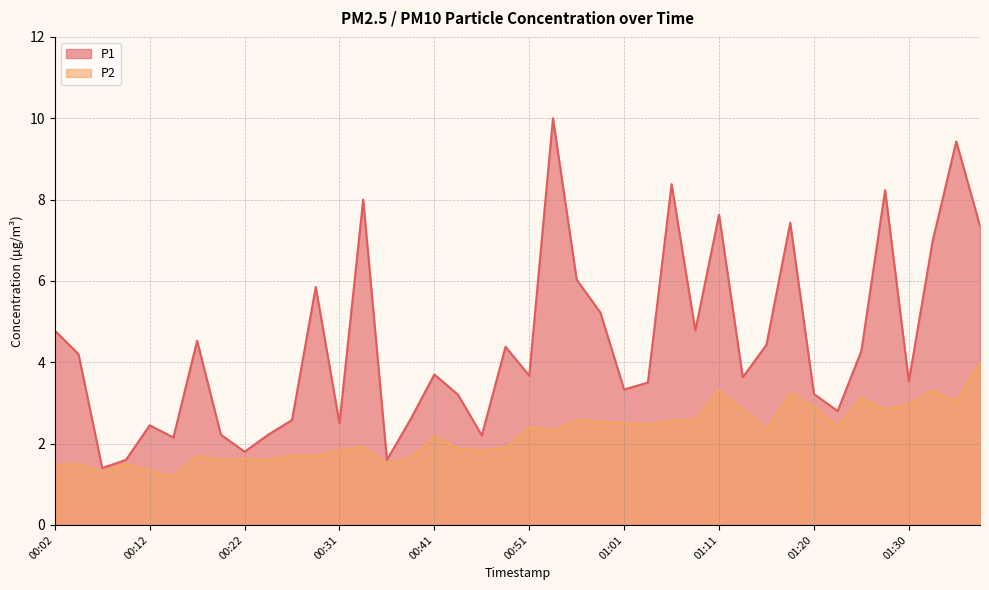

Is it true that P1 equals 1.1 at 00:19?

False